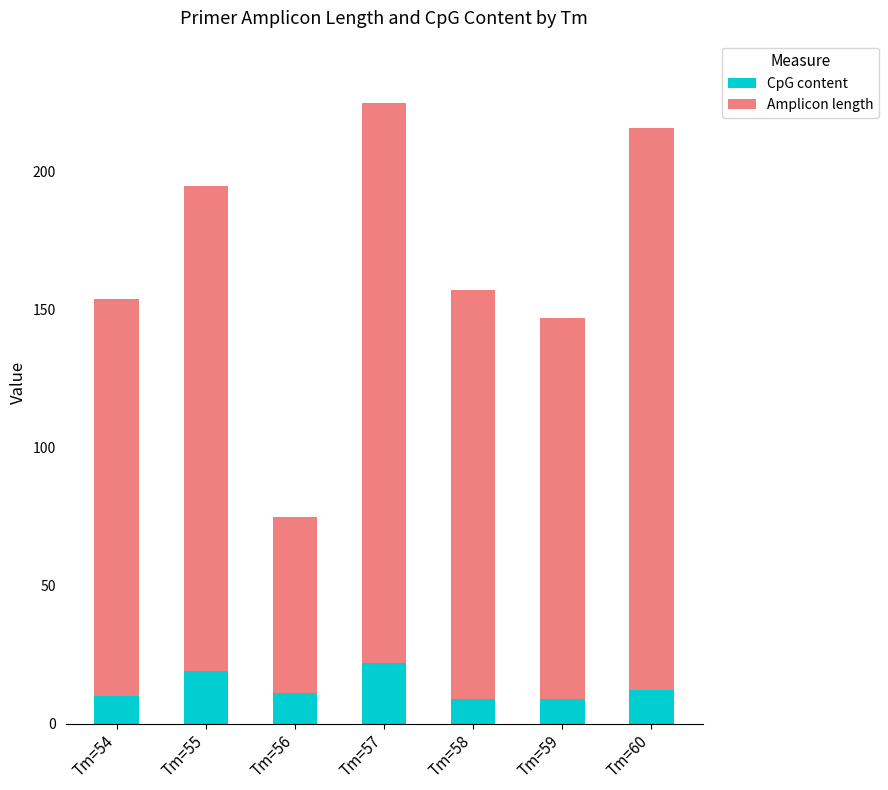

How many distinct data groups are displayed?

2